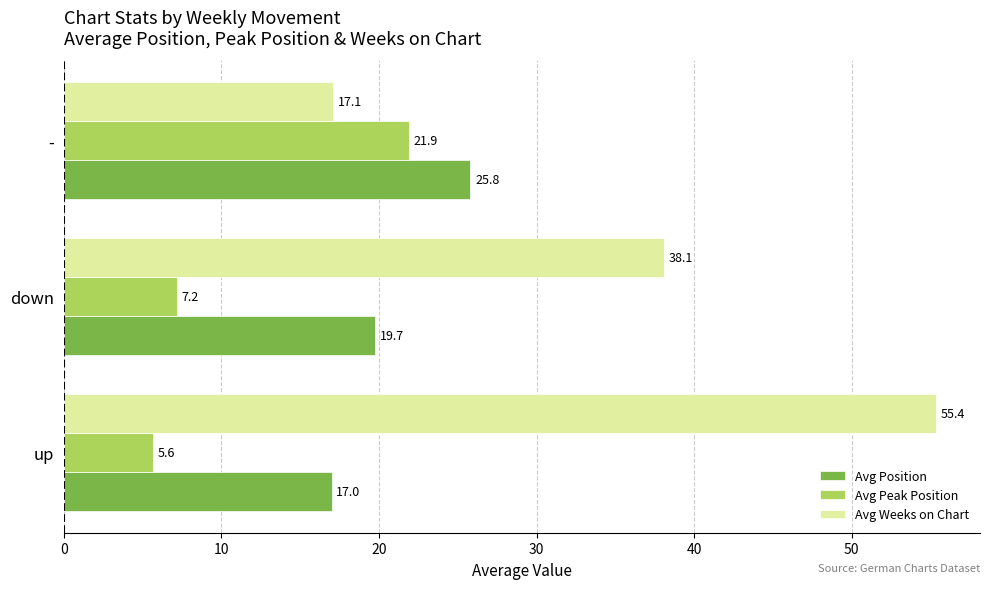

What is the sum of the Avg Position values at - and down?

45.5